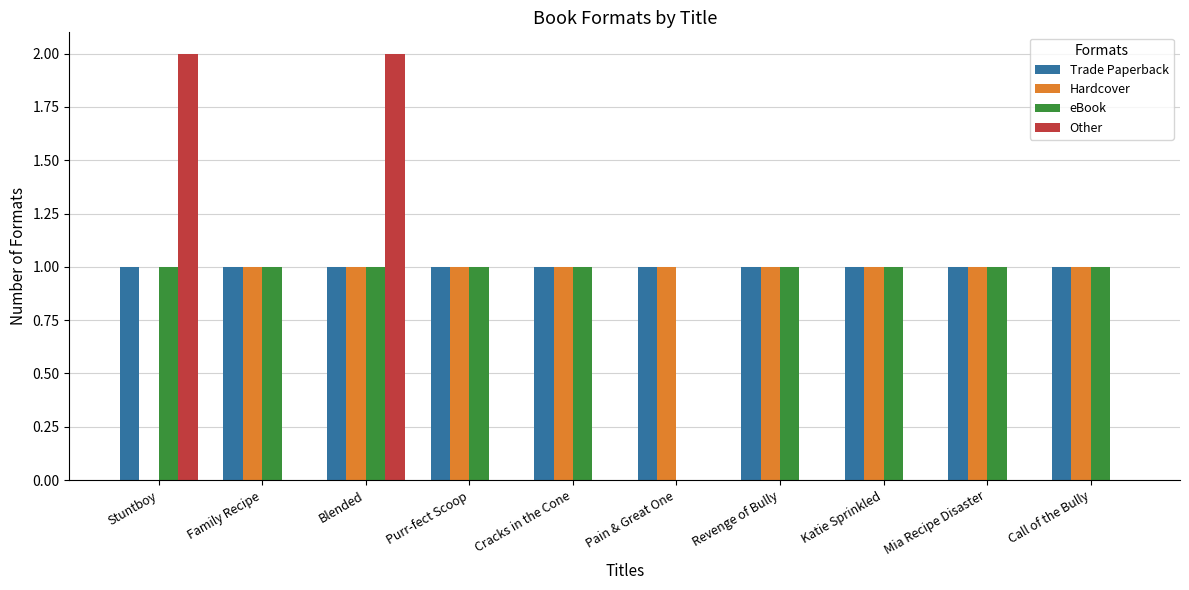

At which category is the sum across all series the highest?

Blended